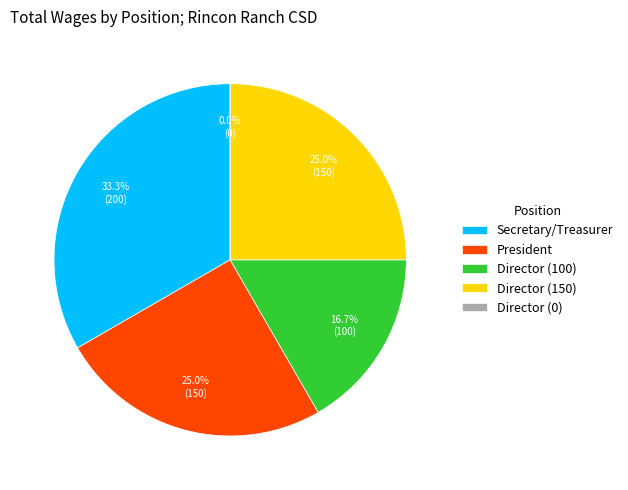

What percentage is the Secretary/Treasurer slice, to the nearest percent?

33%